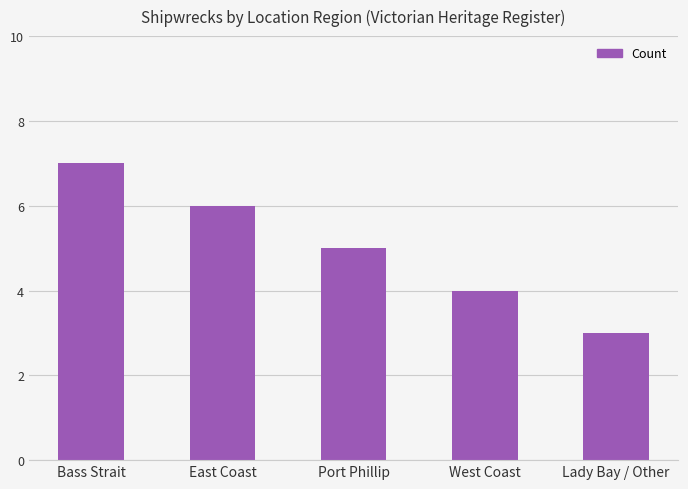

Reading left to right, transcribe all the data shown in this chart.

7	6	5	4	3